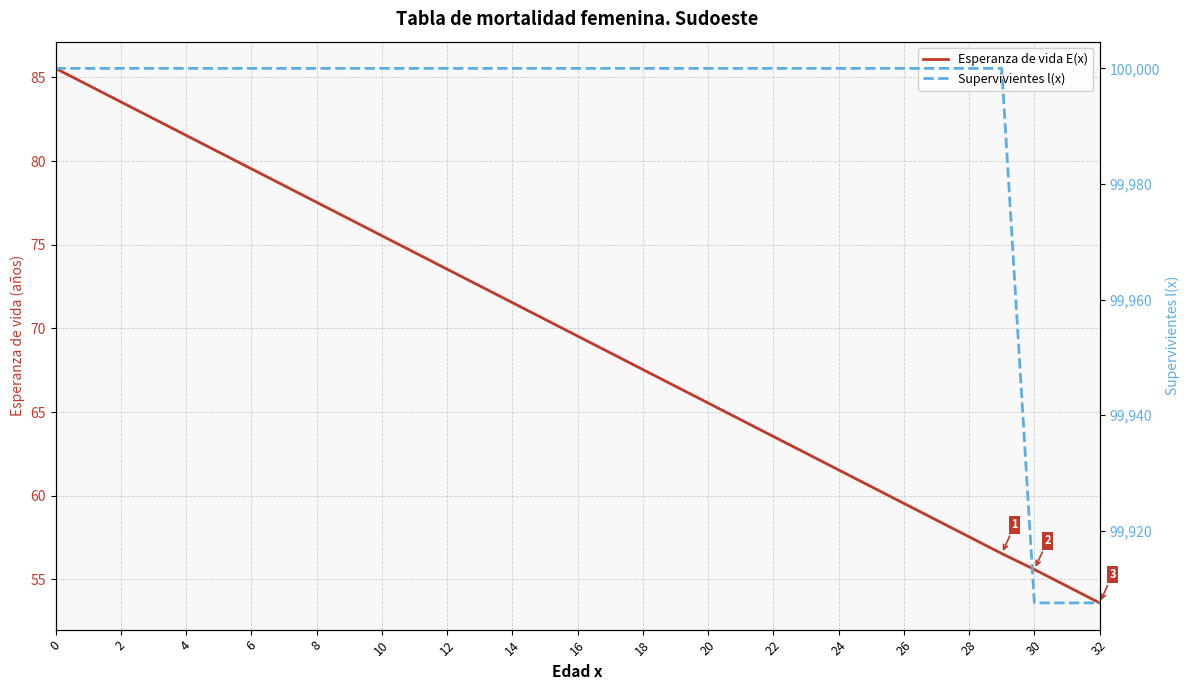

Between 12 and 2, which is larger?

2